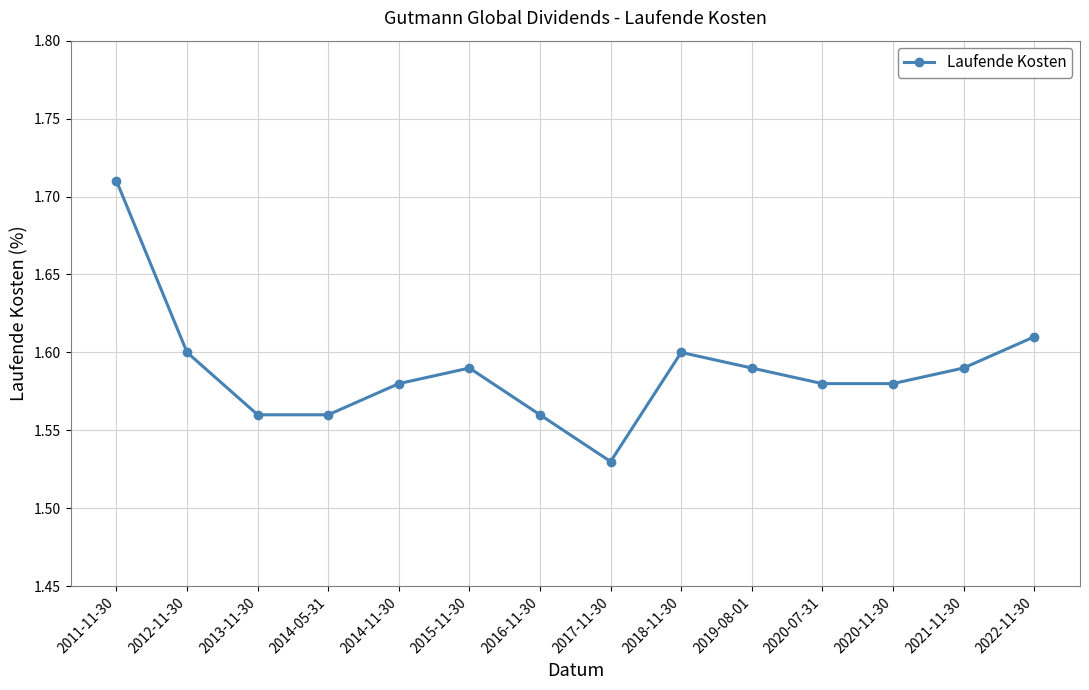

What is the label of the 5th point from the right?

2019-08-01